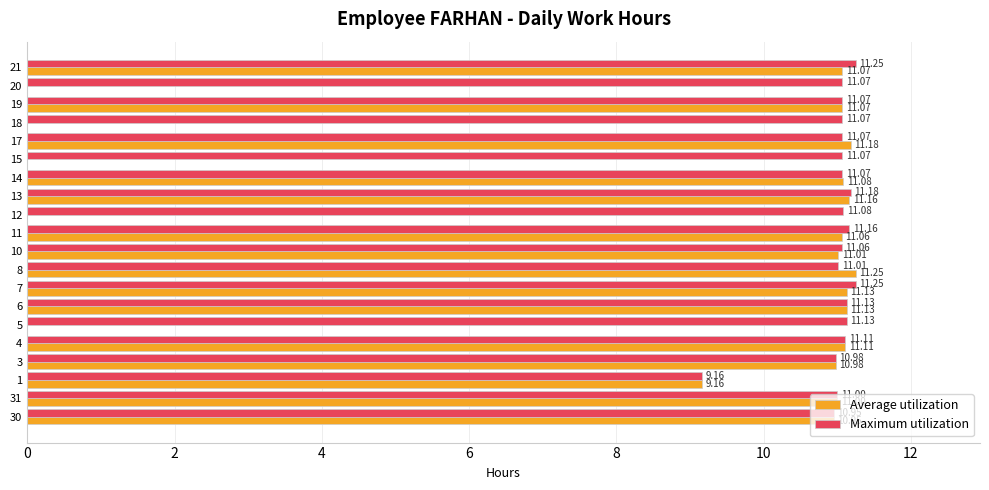

What is the sum of all Maximum utilization values?

219.9